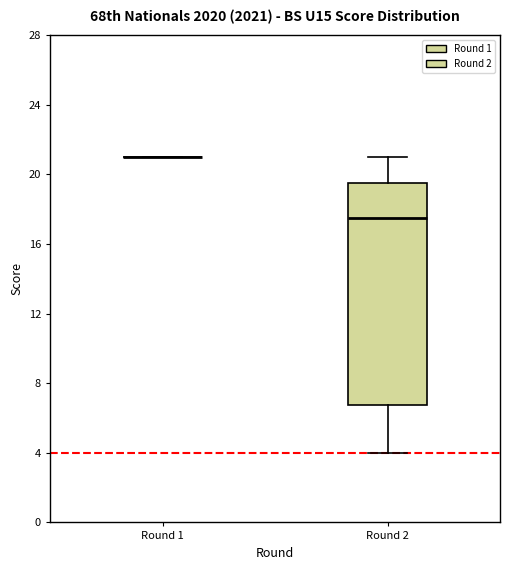

Which box is the tallest, from its lower edge to its upper edge?

Round 2